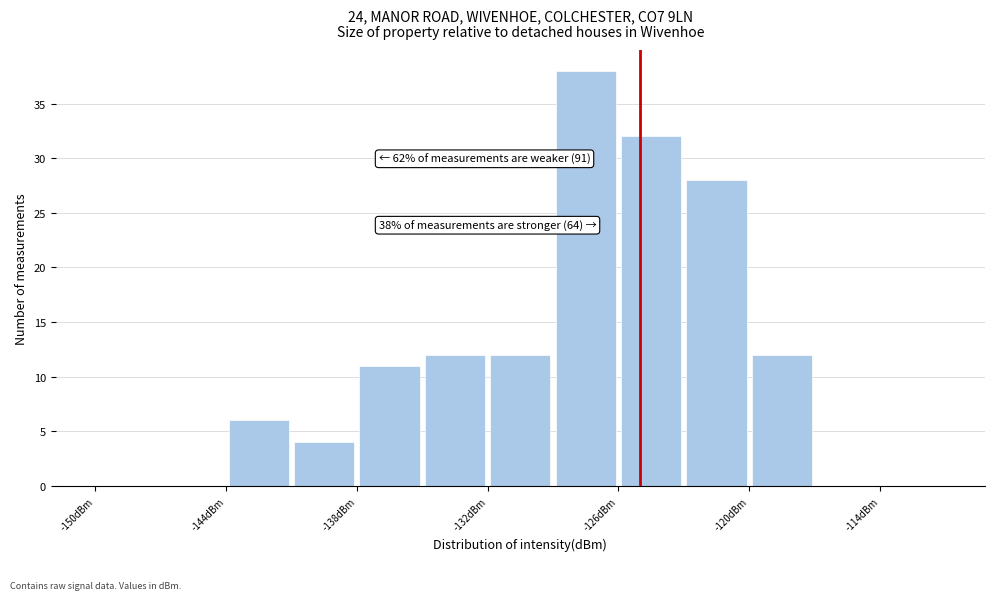

Around what value on the x-axis is the tallest bar? Give the approximate position of its centre, as read against the axis.

-127